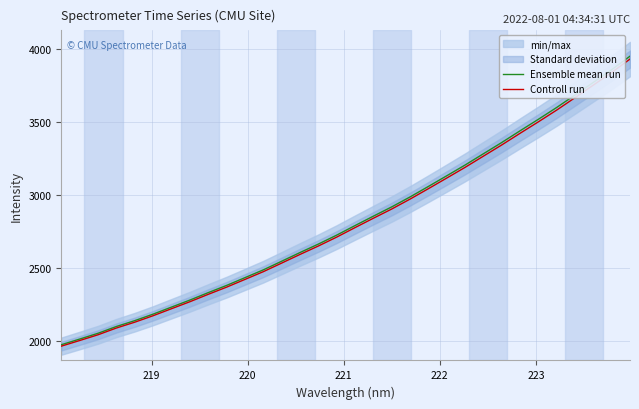

What is the maximum value for Ensemble mean run?

3952.5